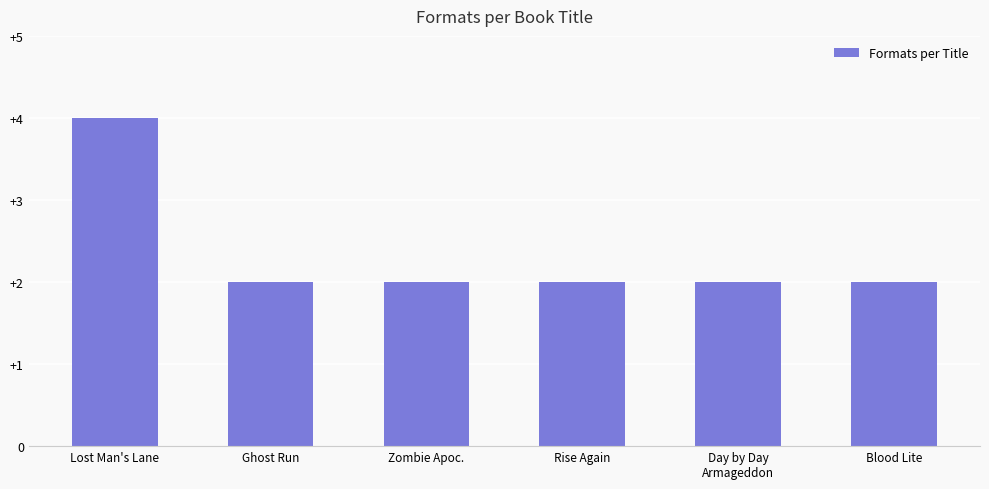

What is the change in value from Lost Man's Lane to Ghost Run?

-2